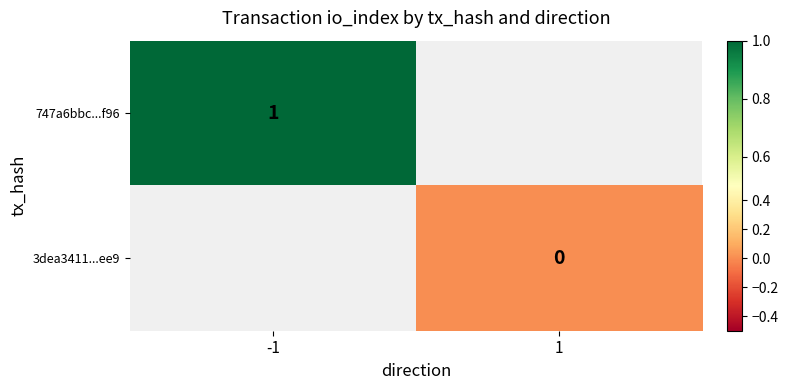

At how many categories does at least one series exceed 0?

1